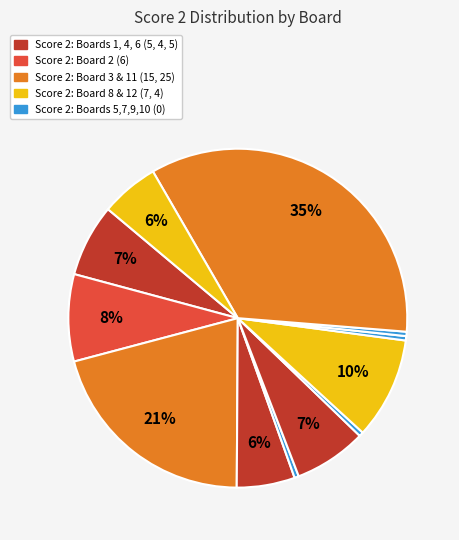

How many segments does this pie chart have?

12